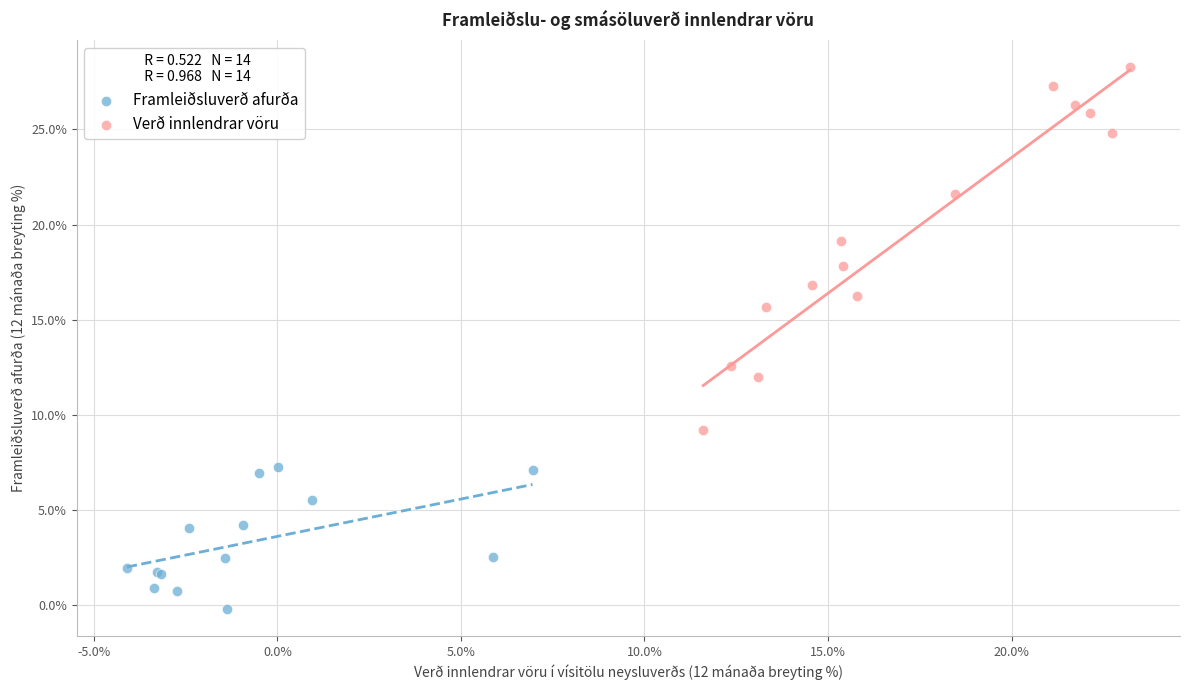

What are all the series names shown in the legend?

Framleiðsluverð afurða, Verð innlendrar vöru